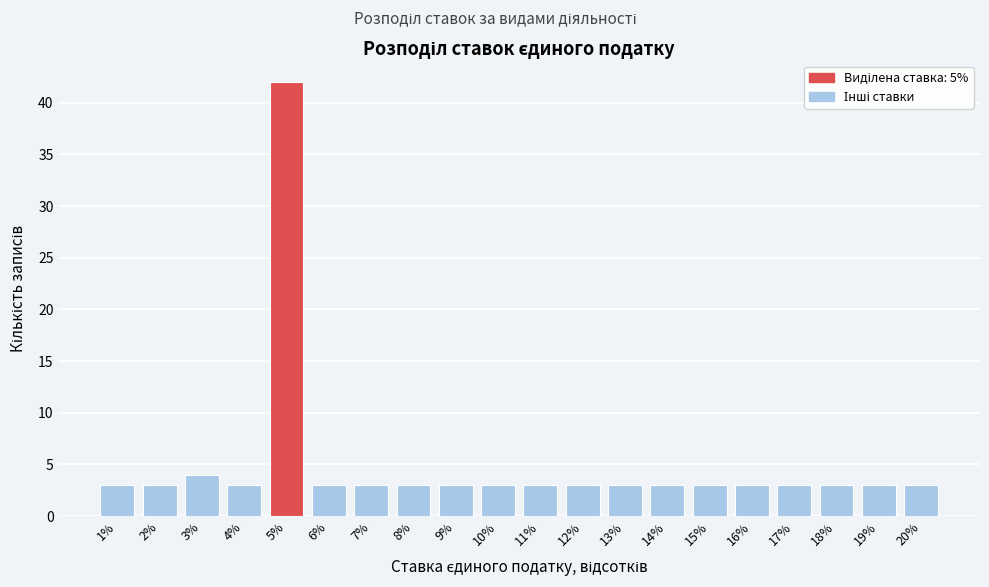

Reading left to right, what are all the values shown in this chart?

1%=3	2%=3	3%=4	4%=3	5%=42	6%=3	7%=3	8%=3	9%=3	10%=3	11%=3	12%=3	13%=3	14%=3	15%=3	16%=3	17%=3	18%=3	19%=3	20%=3